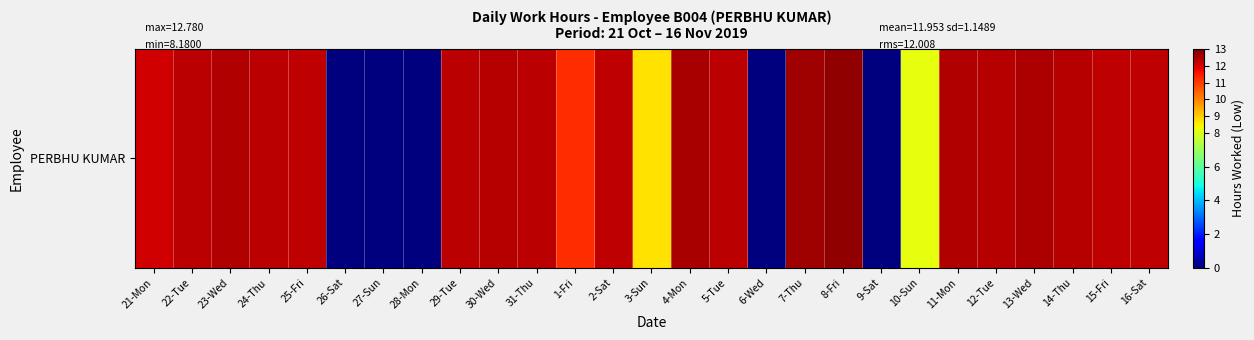

At which label is the value closest to 6?

10-Sun